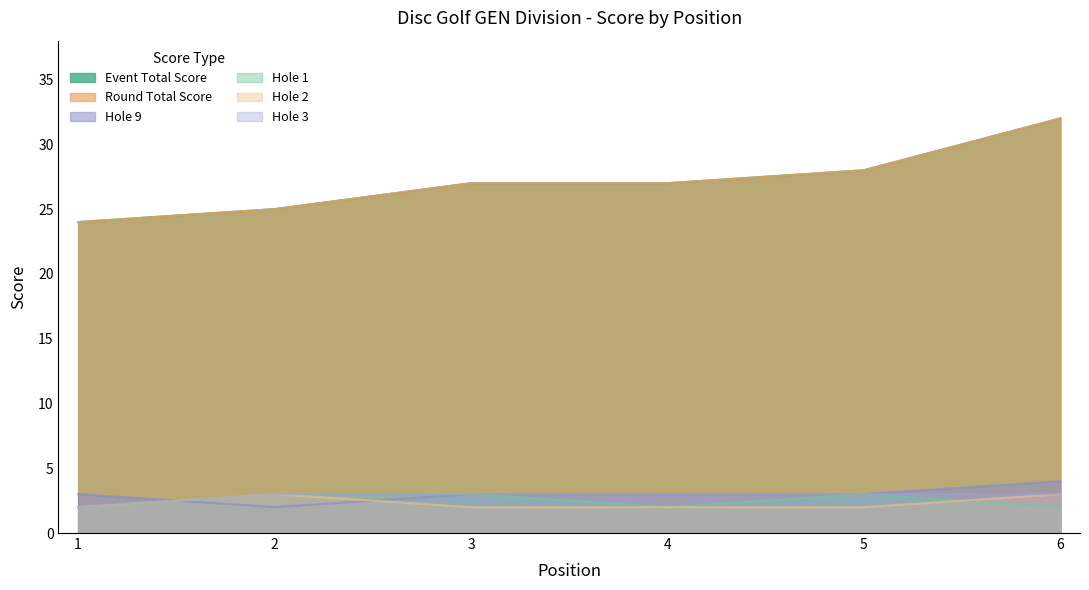

Reading right to left, transcribe all the data shown in this chart.

event_total_score: 6=32	5=28	4=27	3=27	2=25	1=24
round_total_score: 6=32	5=28	4=27	3=27	2=25	1=24
hole_9: 6=4	5=3	4=3	3=3	2=2	1=3
hole_1: 6=2	5=3	4=2	3=3	2=3	1=2
hole_2: 6=3	5=2	4=2	3=2	2=3	1=2
hole_3: 6=3	5=3	4=3	3=3	2=3	1=2